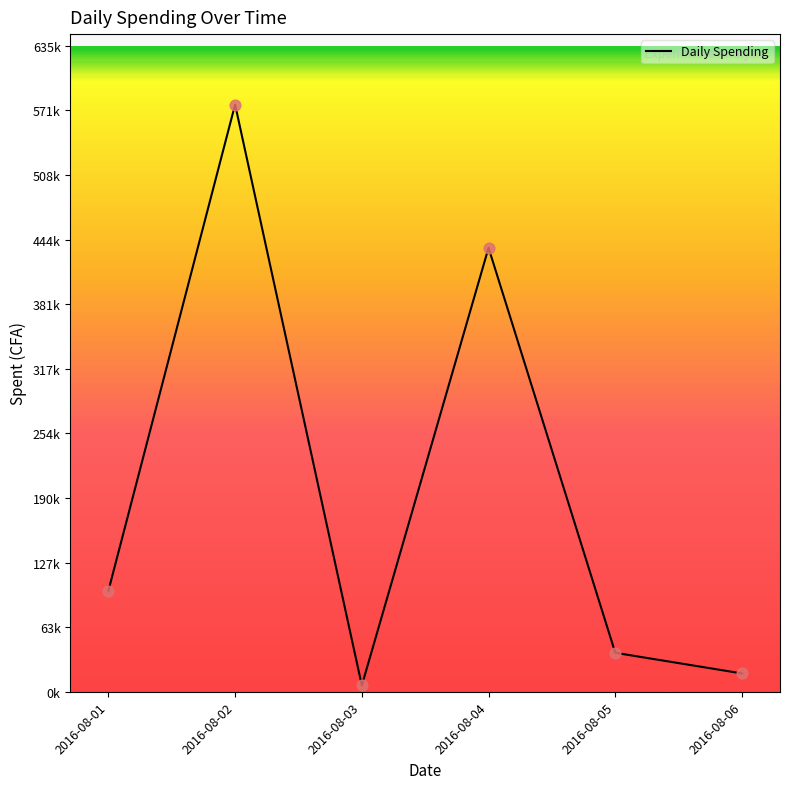

What is the ratio of the value at 2016-08-02 to the value at 2016-08-01?

5.8